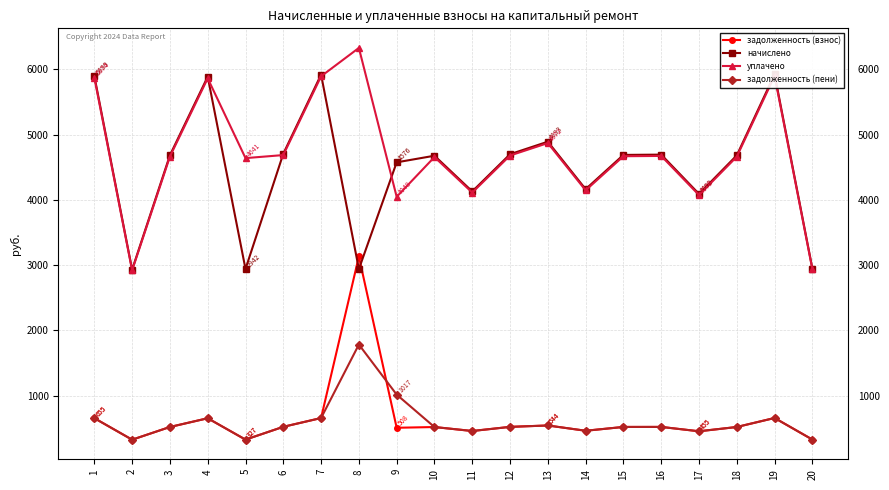

What is the difference between the second highest and minimum values in the задолженность (взнос) series?

332.6